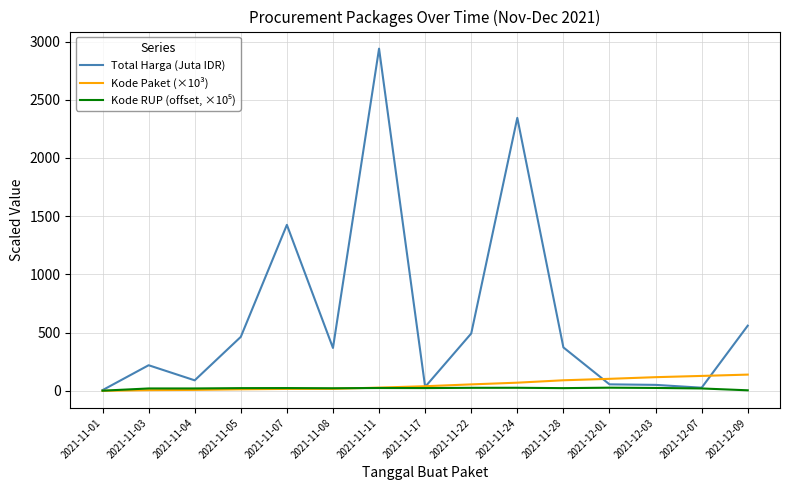

Between 2021-11-28 and 2021-12-03, which series saw the biggest shift?

Total Harga (Juta IDR)